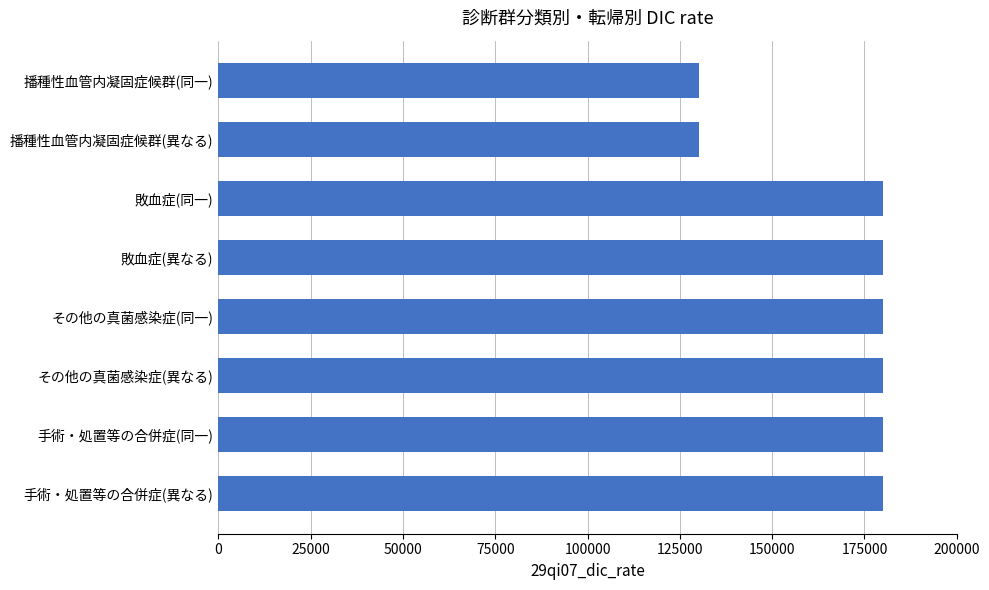

What is the minimum value shown in the chart?

130100